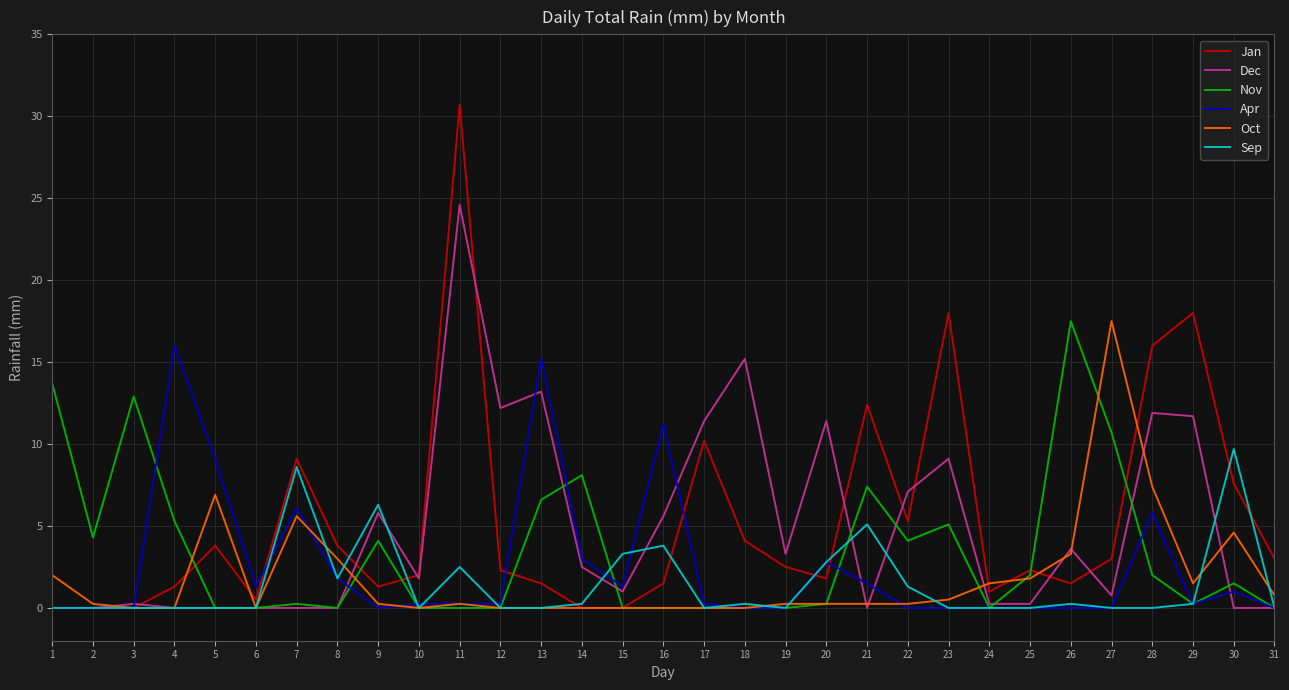

The Jan series shows 4.1 at 18. True or false?

True